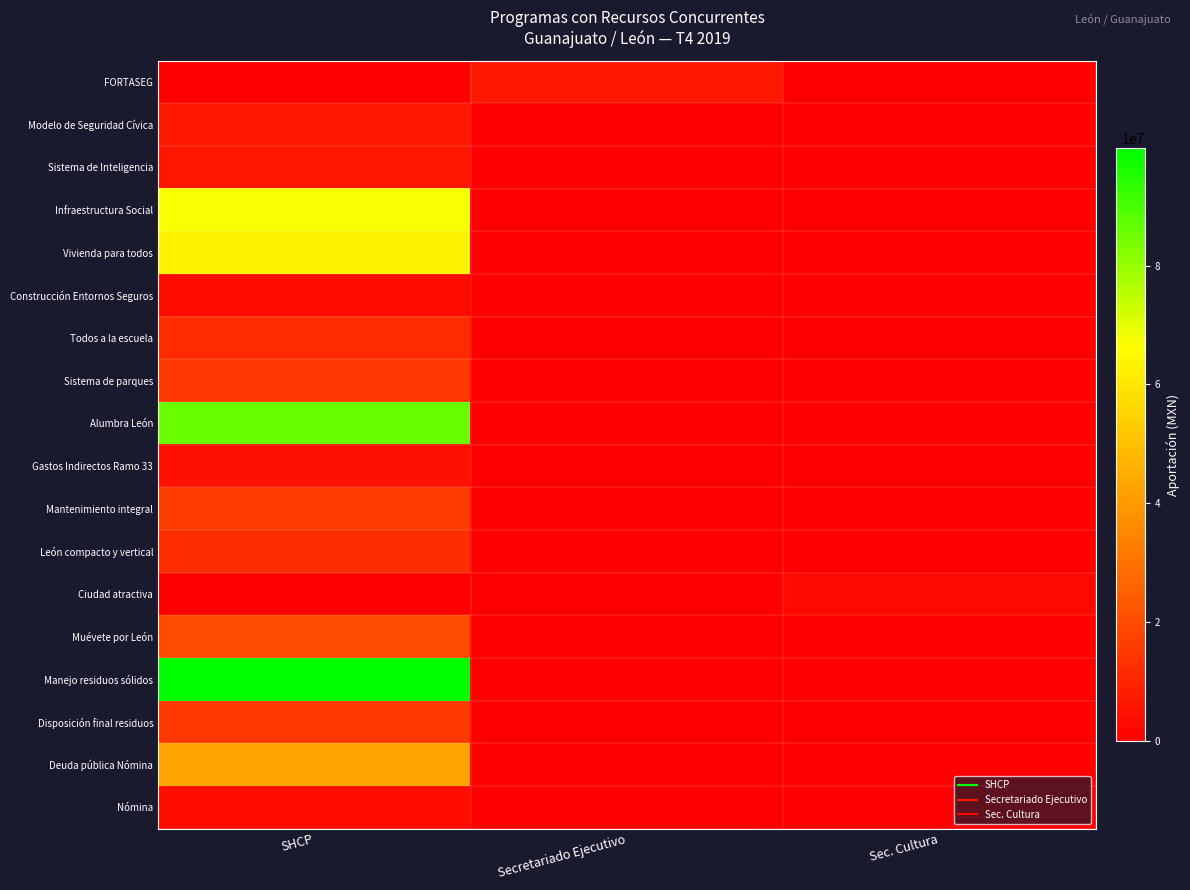

At Secretariado Ejecutivo, list the series in order from smallest to largest.

Modelo de Seguridad Cívica, Sistema de Inteligencia, Infraestructura Social, Vivienda para todos, Construcción Entornos Seguros, Todos a la escuela, Sistema de parques, Alumbra León, Gastos Indirectos Ramo 33, Mantenimiento integral, León compacto y vertical, Ciudad atractiva, Muévete por León, Manejo residuos sólidos, Disposición final residuos, Deuda pública Nómina, Nómina, FORTASEG